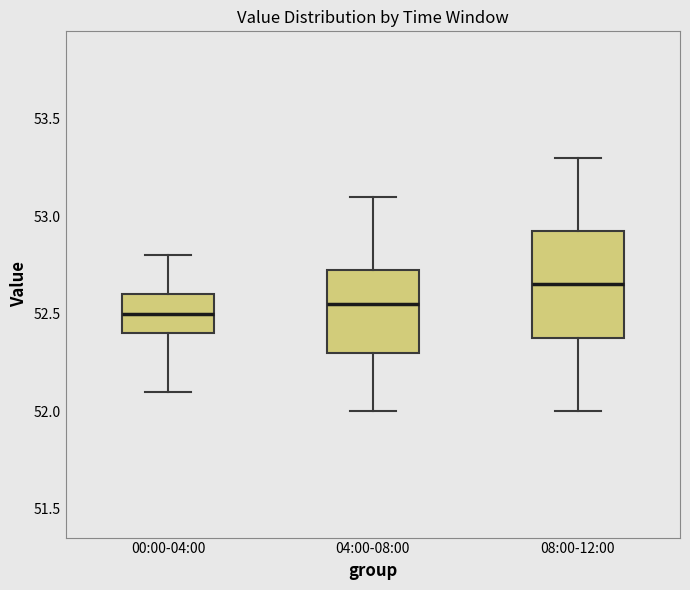

Comparing the boxes themselves (not the whiskers), which one is the tallest?

08:00-12:00